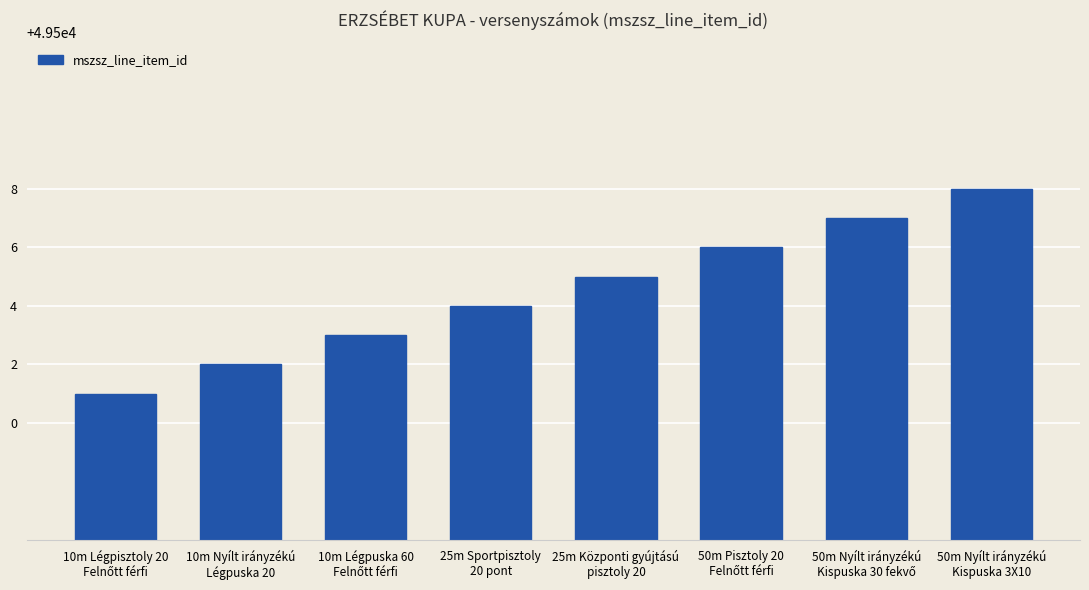

How many data points are less than 49505?

4